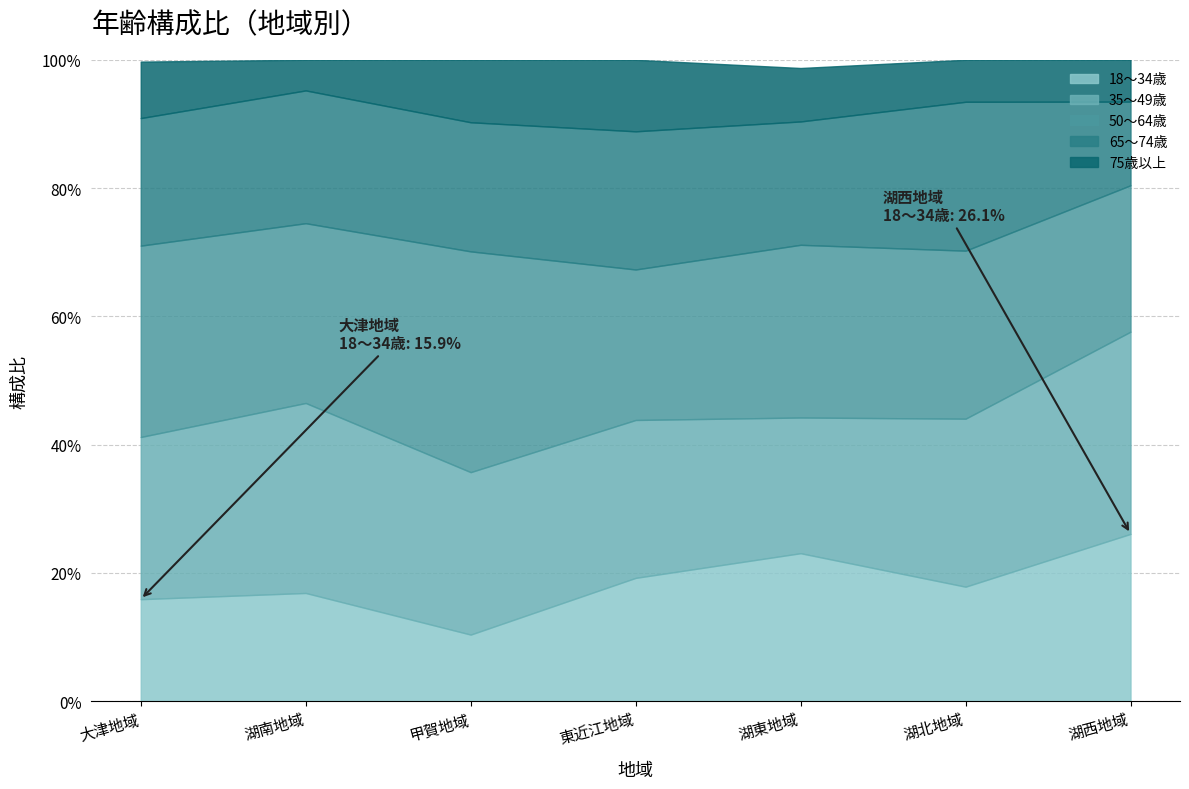

At which category does the chart reach its minimum across all series?

湖南地域